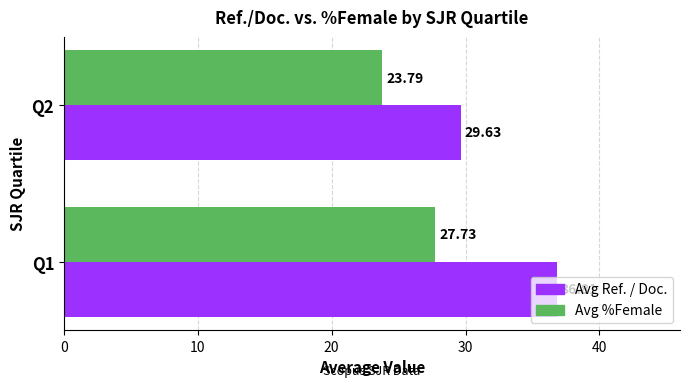

Which series has the widest spread of values?

Avg Ref. / Doc.